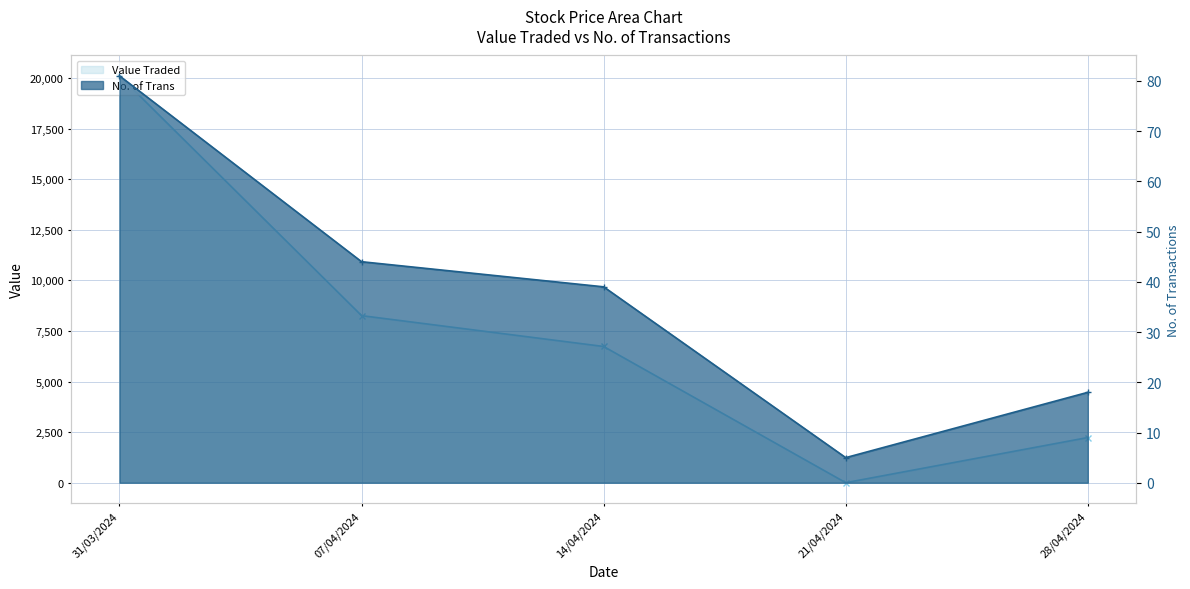

How many series are shown in this chart?

2